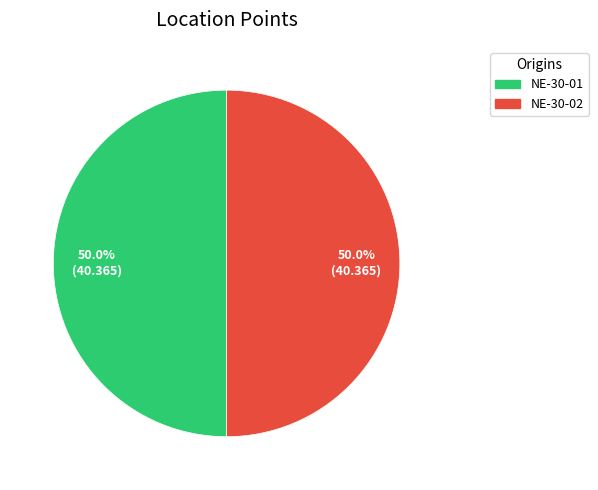

What is the ratio of the value at NE-30-02 to the value at NE-30-01?

1.0